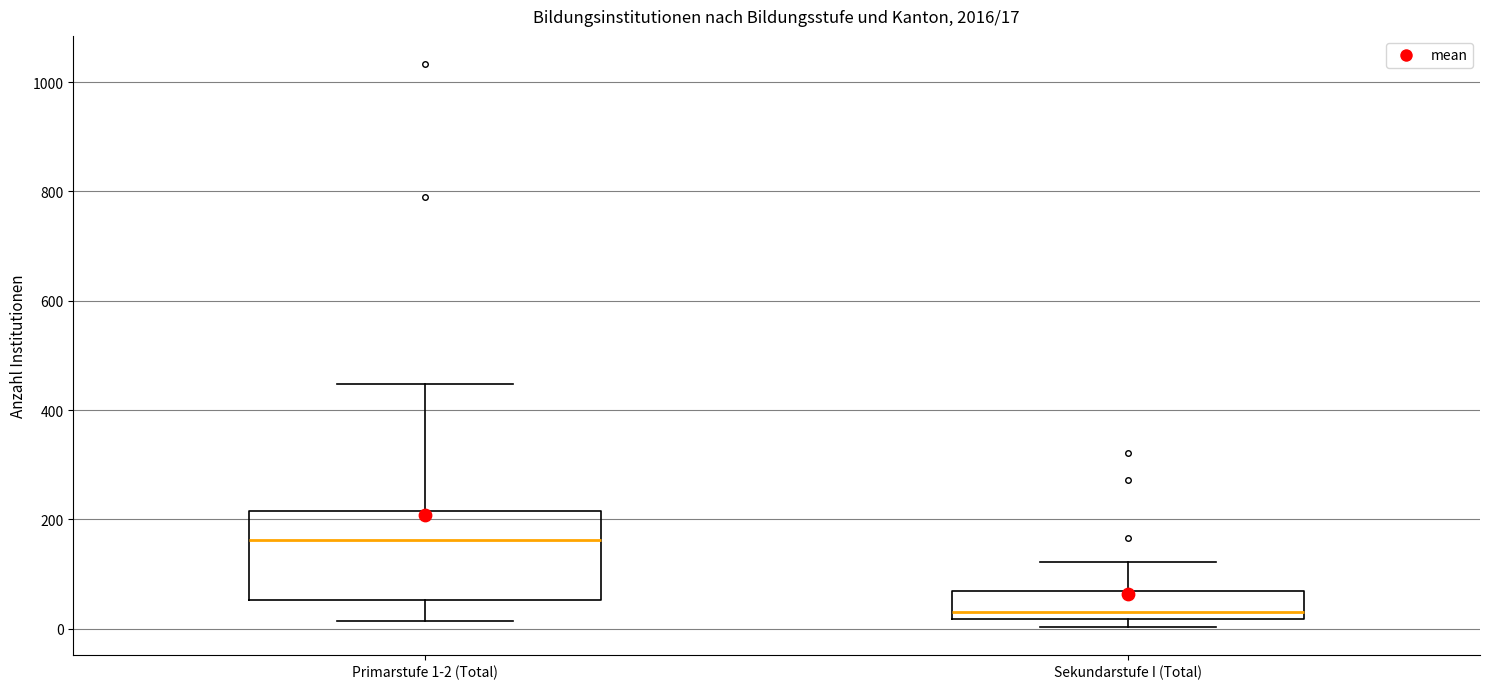

Which box has the lowest median line?

Sekundarstufe I (Total)